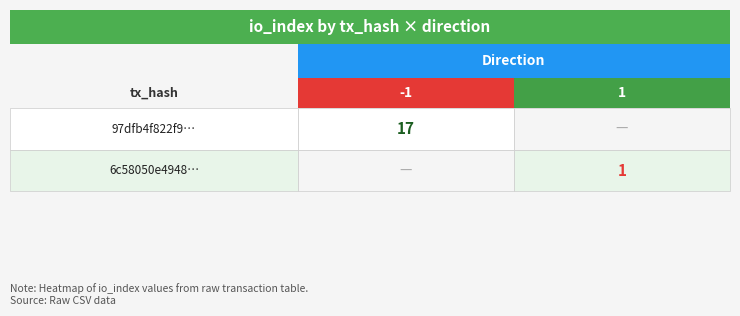

At how many categories does at least one series exceed 5?

1